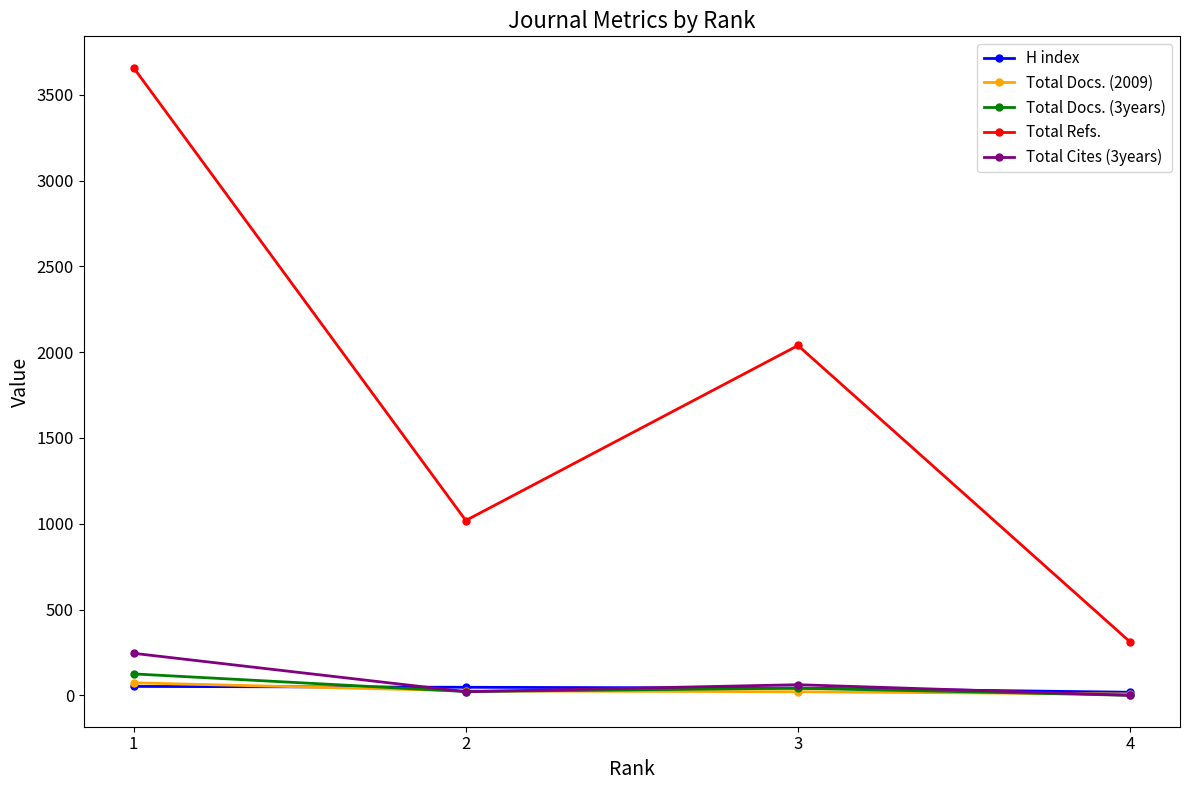

At which category is the sum across all series the highest?

1